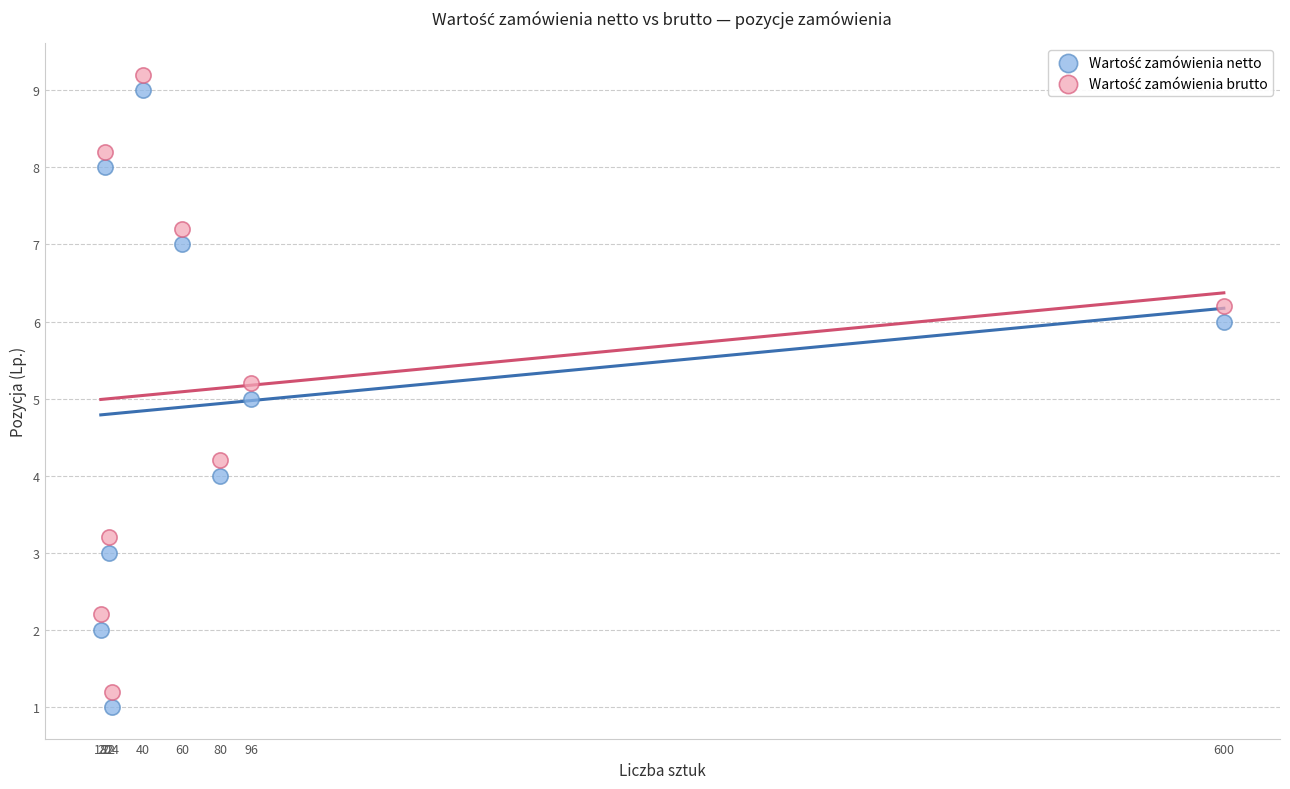

What is the X range (max minus min) for the scatter plot?

582.0